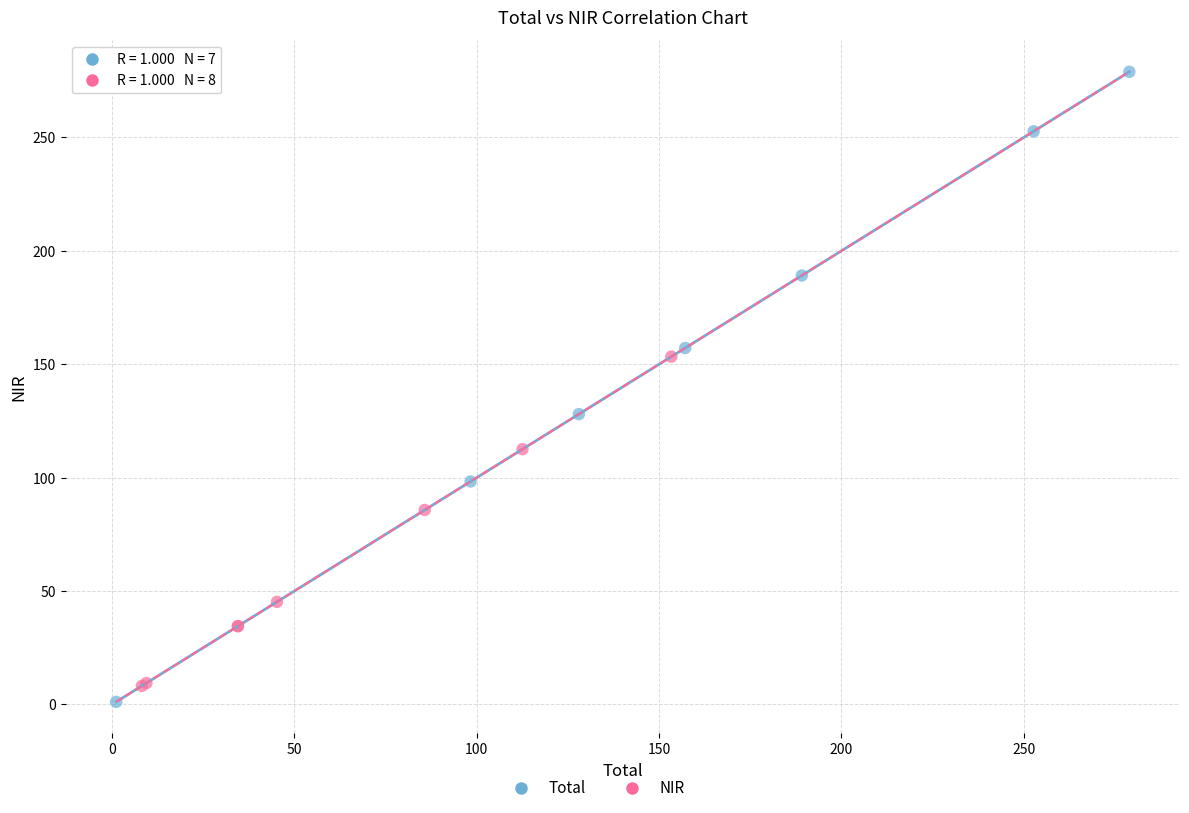

Which series has the widest spread of Y values?

Total